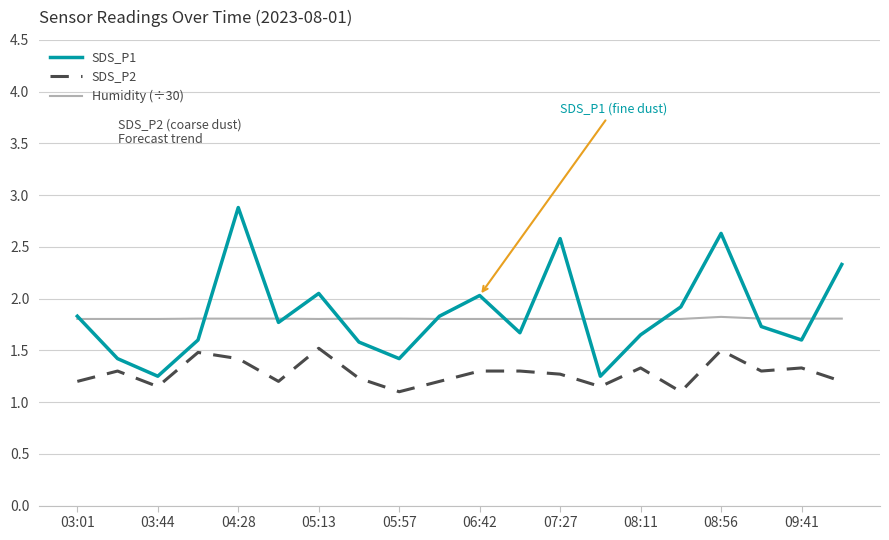

Which series has the widest spread of values?

SDS_P1